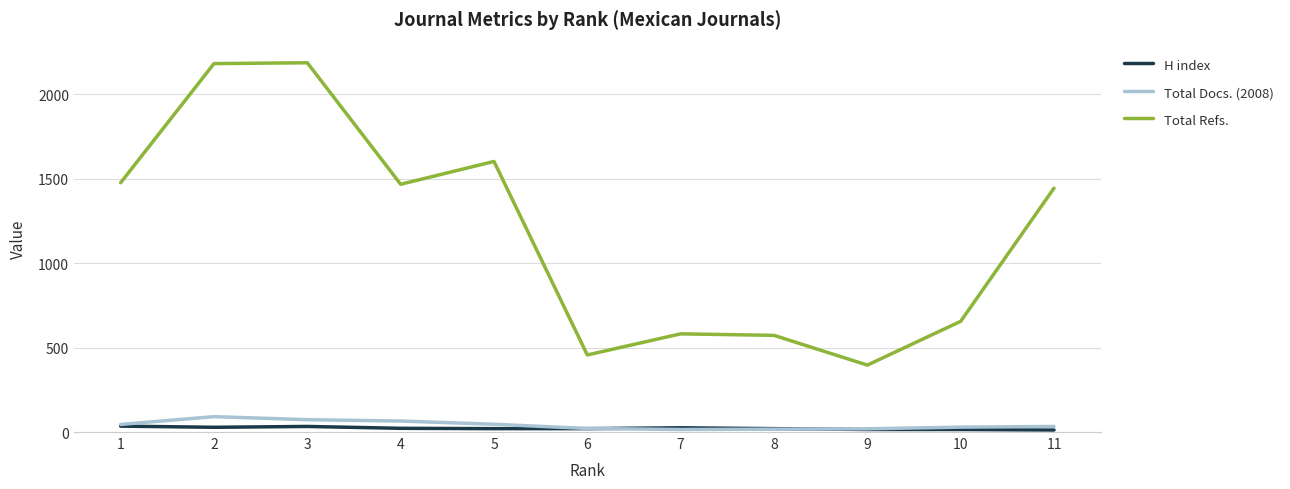

At how many categories does at least one series exceed 1714?

2